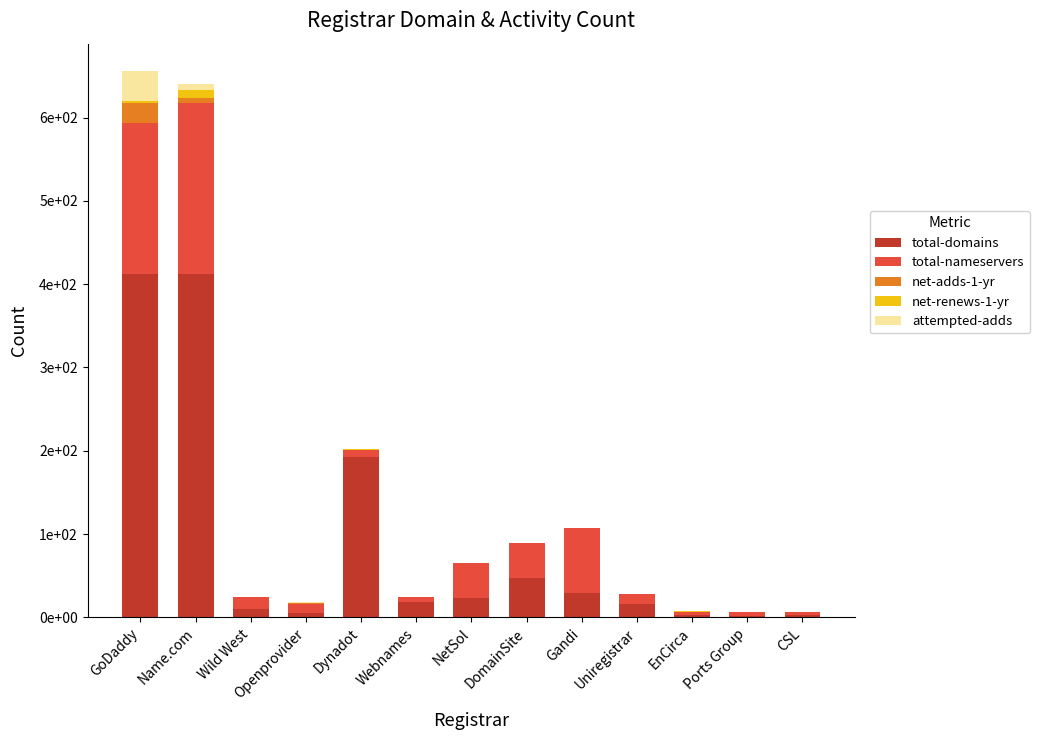

What is the value of the total-domains bar at the 8th from the left?

47